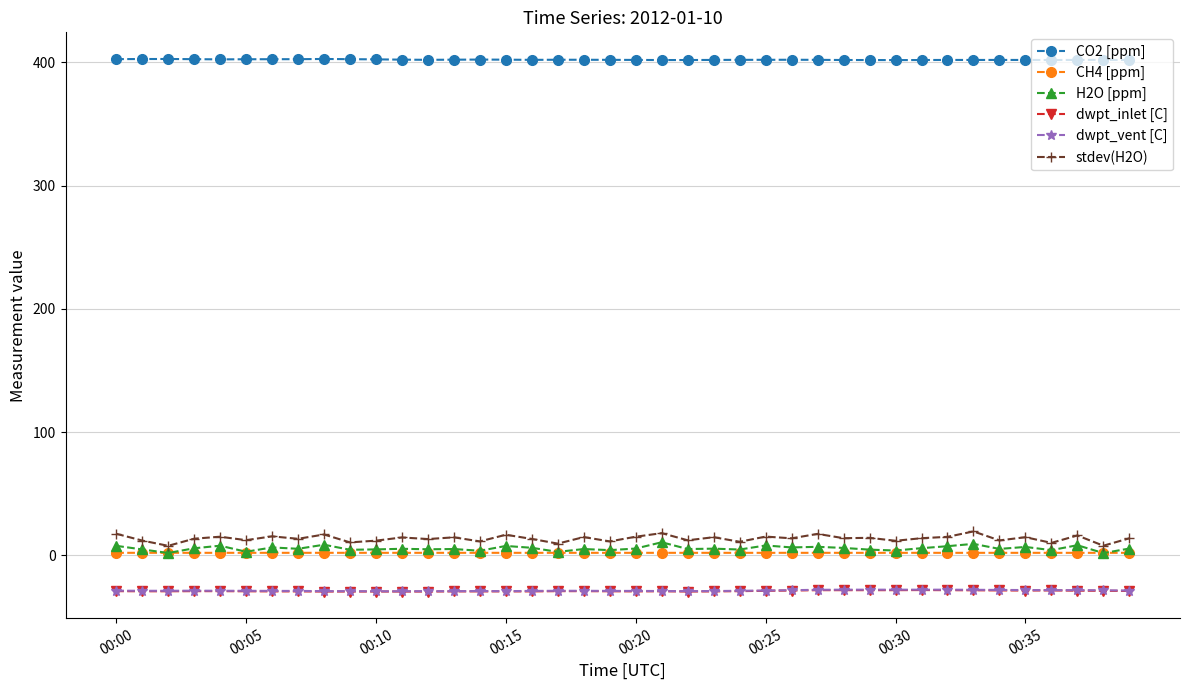

What are all the series names shown in the legend?

CO2 [ppm], CH4 [ppm], H2O [ppm], dwpt_inlet [C], dwpt_vent [C], stdev(H2O)